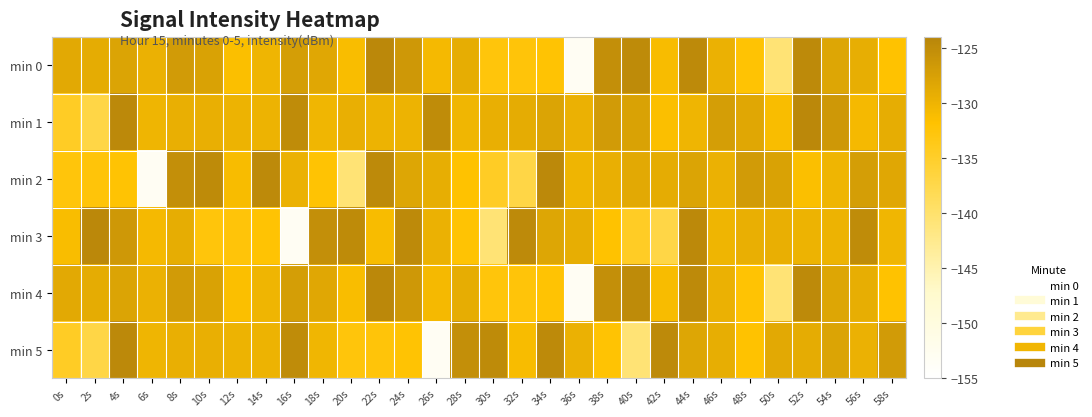

At how many categories does at least one series exceed -150?

30